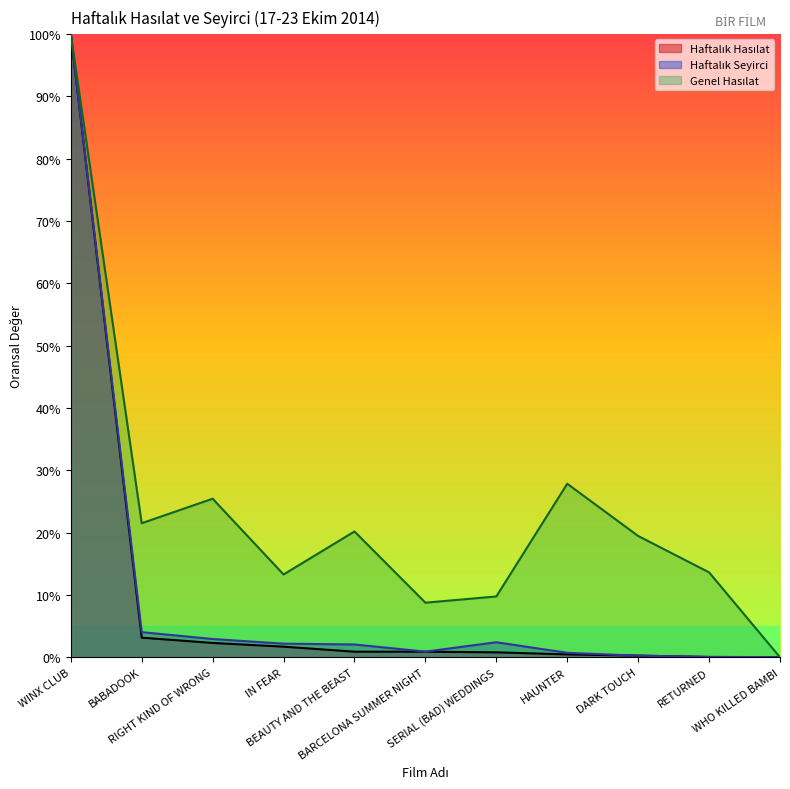

True or false: Genel Hasılat and Haftalık Seyirci cross at least once.

False